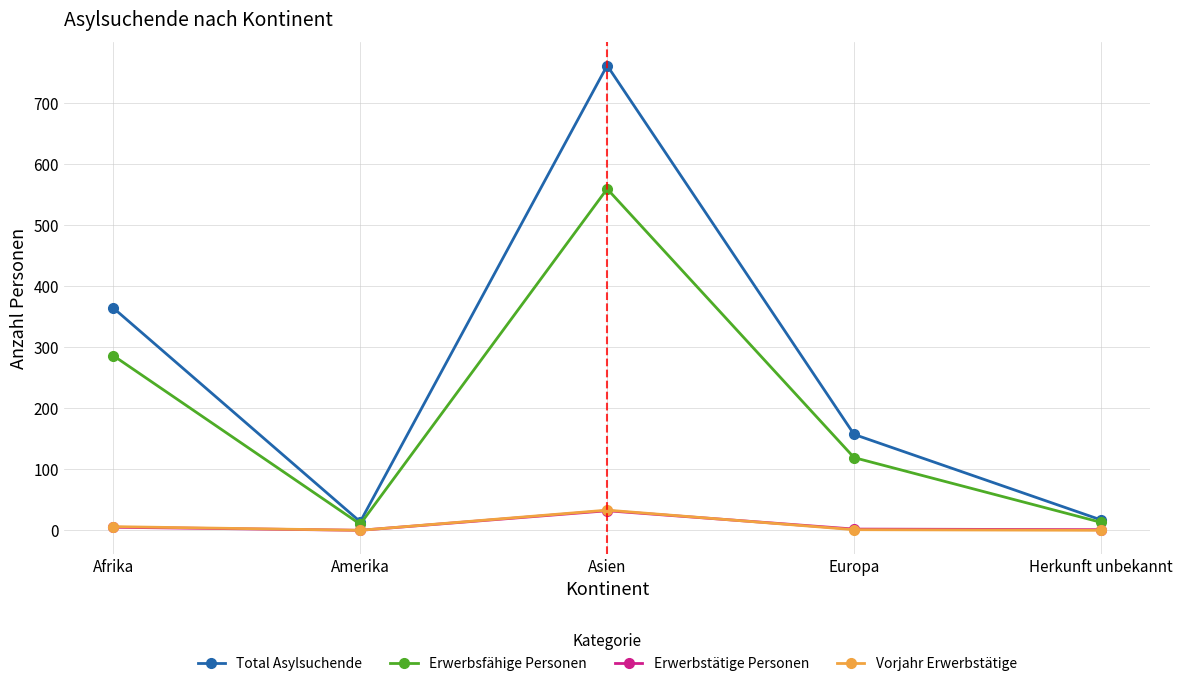

What is the spread (max minus min) of values at Afrika?

359